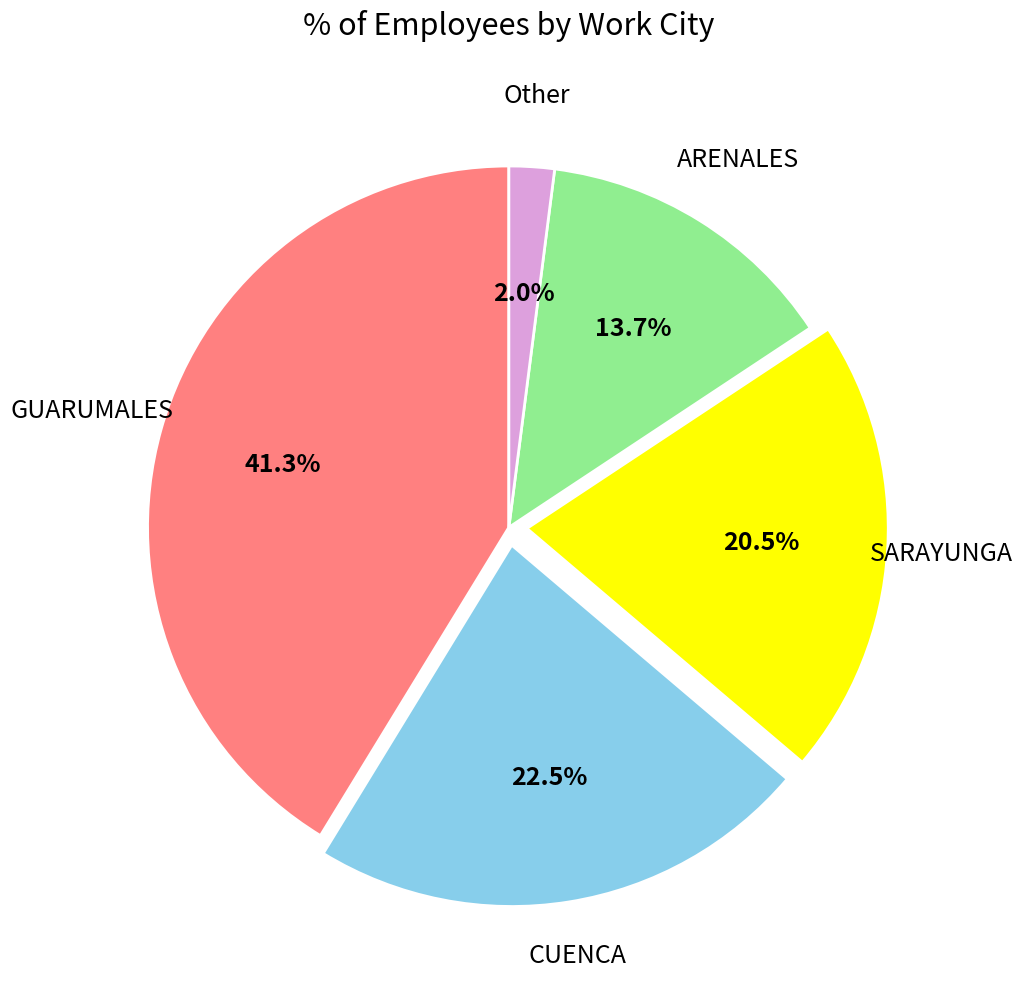

Between GUARUMALES and CUENCA, which is larger?

GUARUMALES